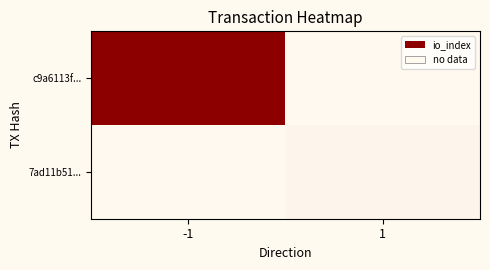

Which label corresponds to the smallest value in the chart?

1